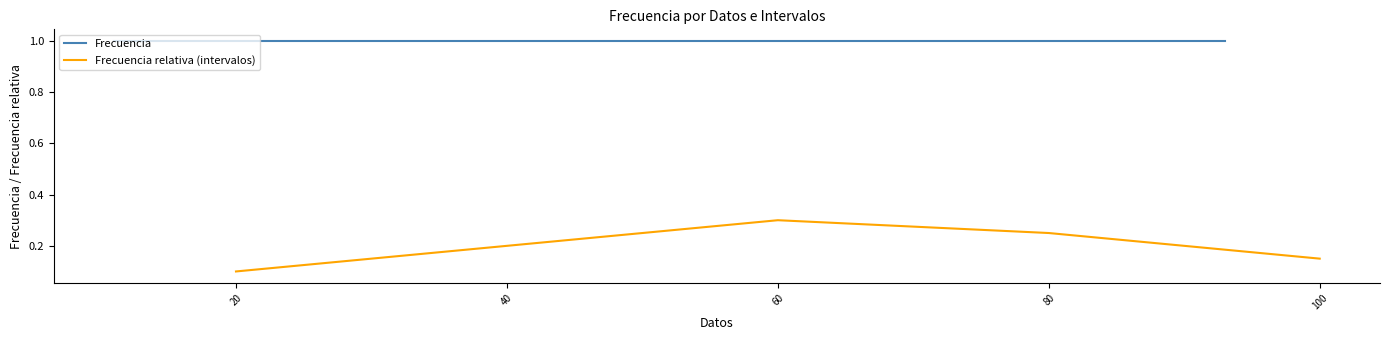

The Frecuencia relativa (intervalos) series shows 0.5 at 60. True or false?

False